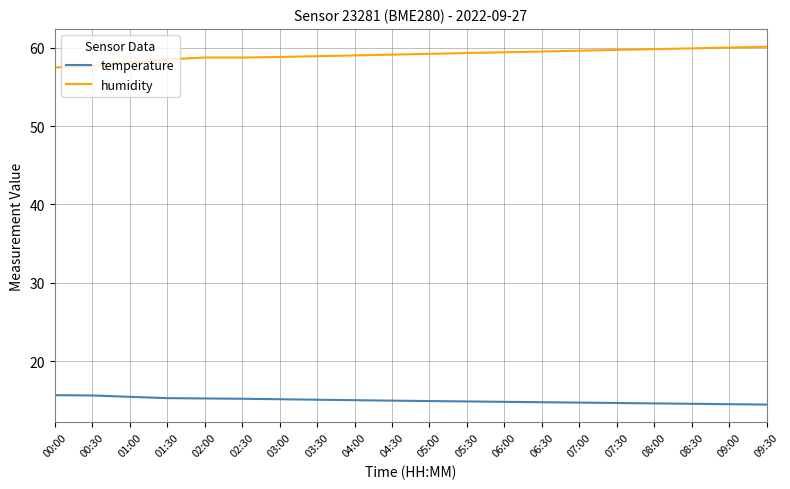

True or false: humidity has a value of 12.8 at 06:00.

False